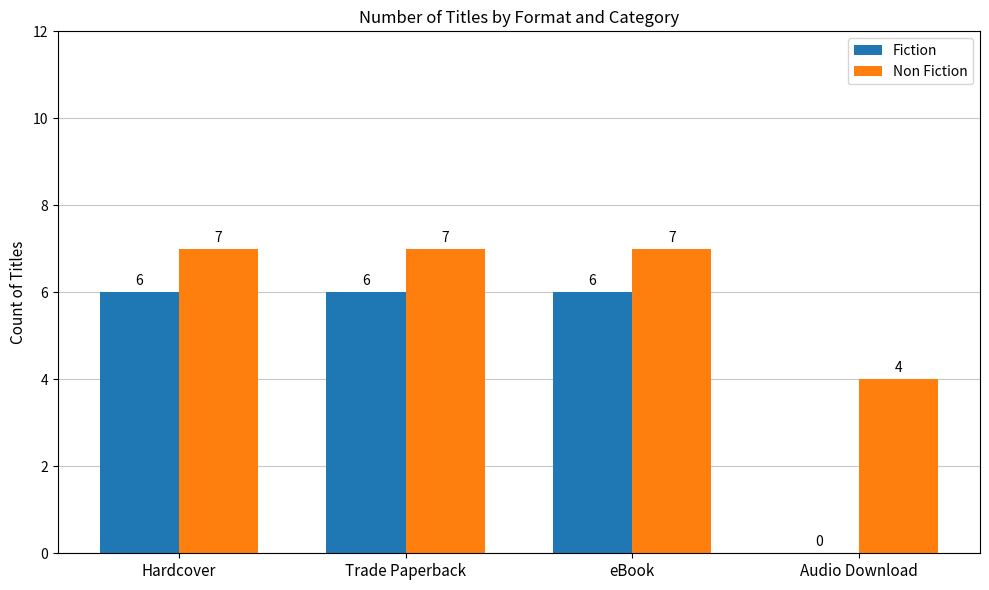

Reading left to right, transcribe all the data shown in this chart.

Fiction: Hardcover=6	Trade Paperback=6	eBook=6	Audio Download=0
Non Fiction: Hardcover=7	Trade Paperback=7	eBook=7	Audio Download=4